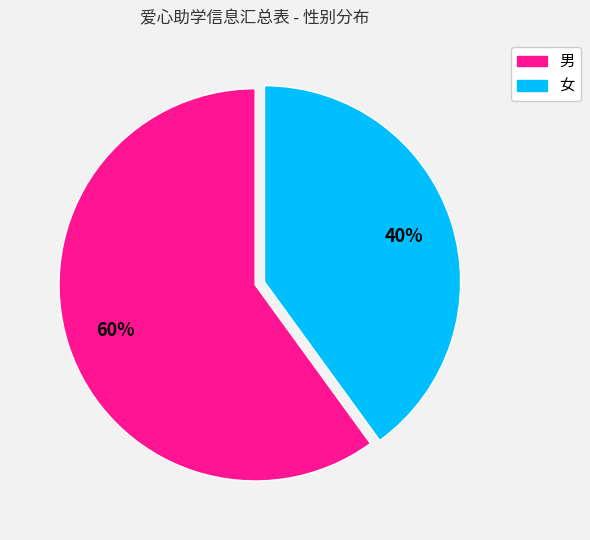

True or false: 男 accounts for 68% of the total.

False